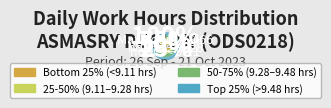

What percentage is the 6-Fri slice, to the nearest percent?

5%